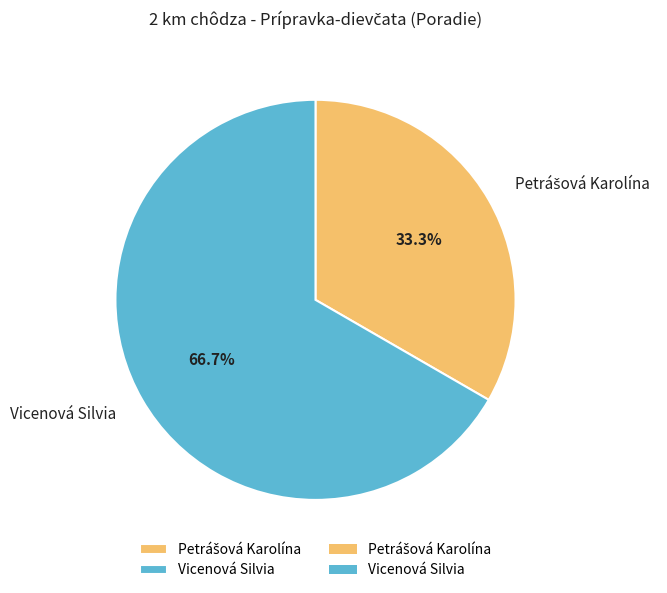

What percentage is the Vicenová Silvia slice, to the nearest percent?

67%